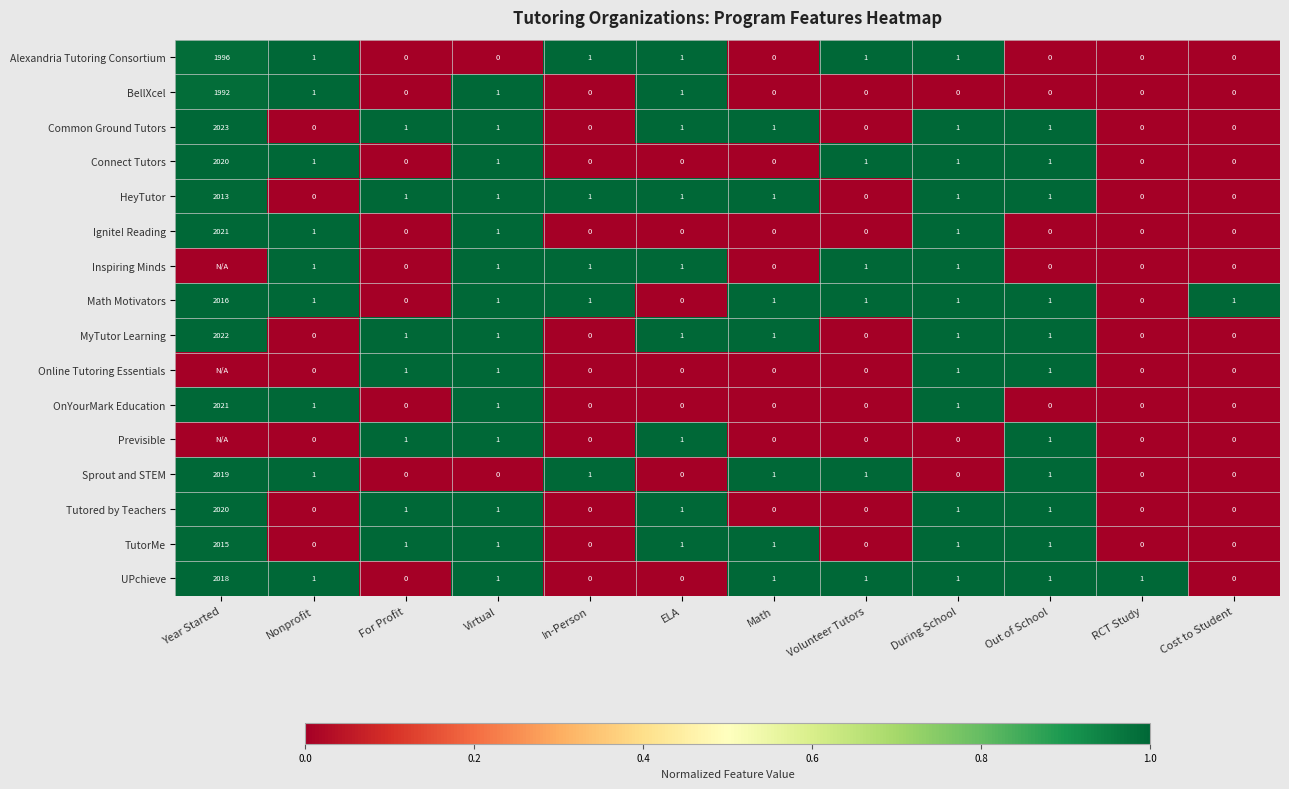

At which label does Alexandria Tutoring Consortium first exceed 1?

Year Started